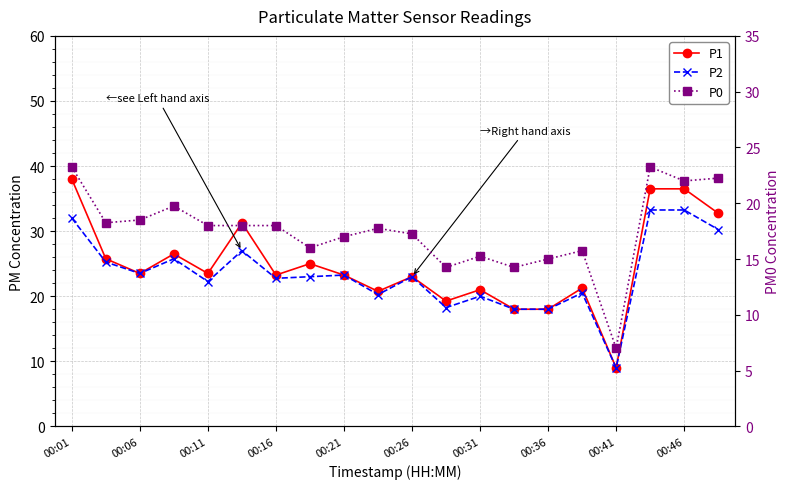

True or false: P0 and P2 cross at least once.

False